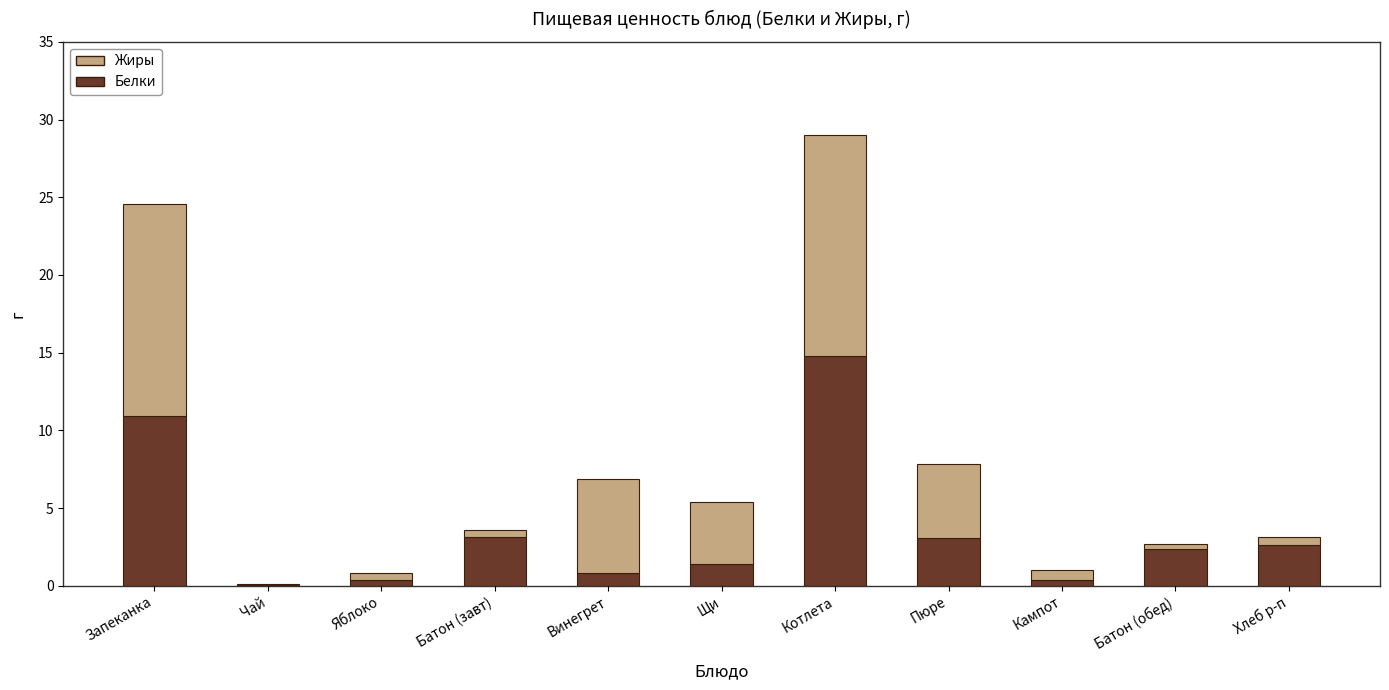

At which category is the sum across all series the highest?

Котлета